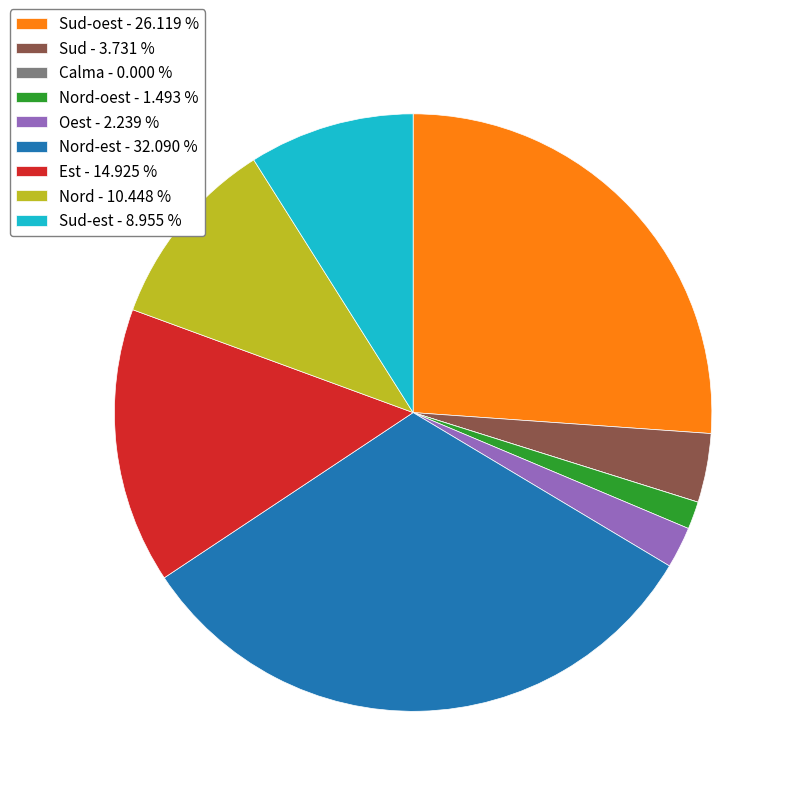

What is the ratio of the value at Nord - 10.448 % to the value at Sud-est - 8.955 %?

1.2